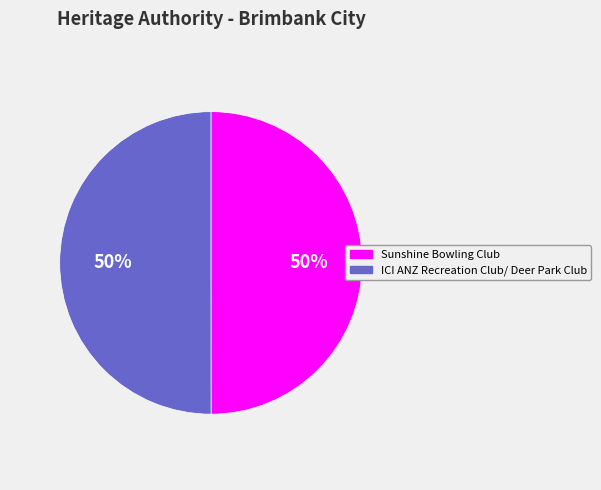

How many slices are in this pie chart?

2